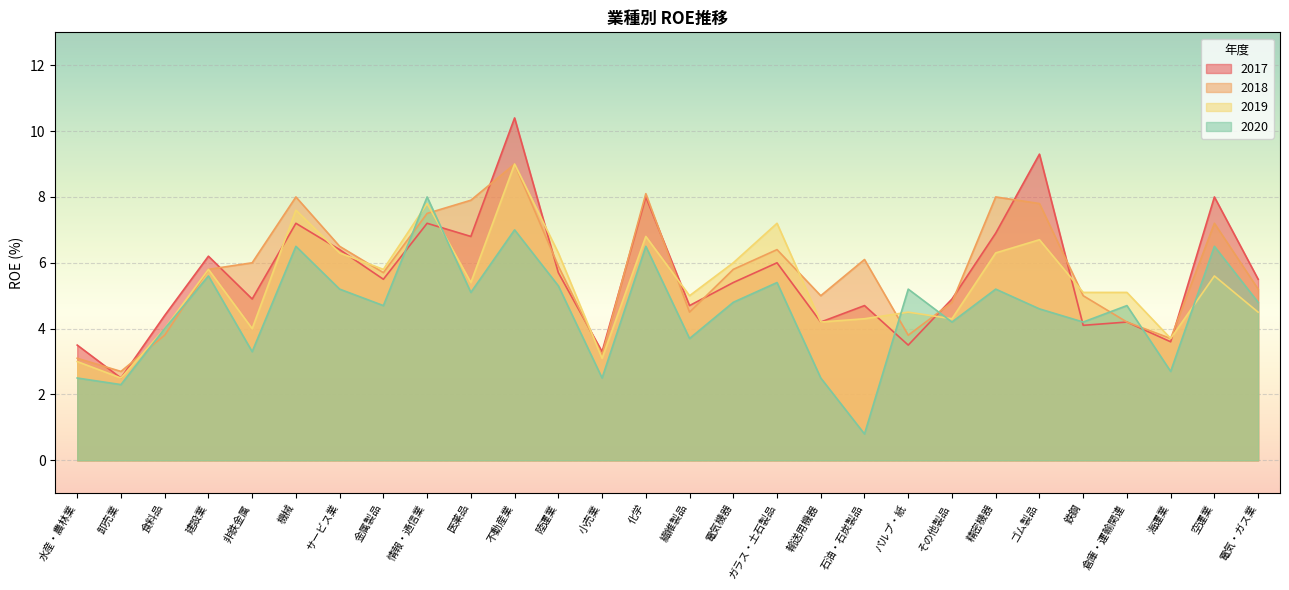

Where does the 2020 series first go above 4?

建設業